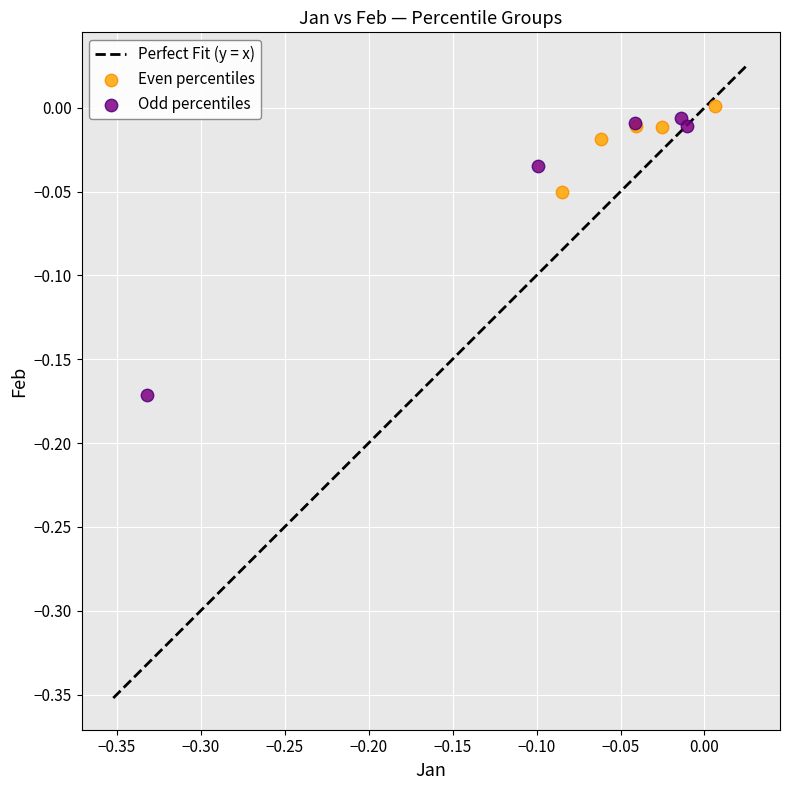

Which series contains the lowest Y value?

Odd percentiles